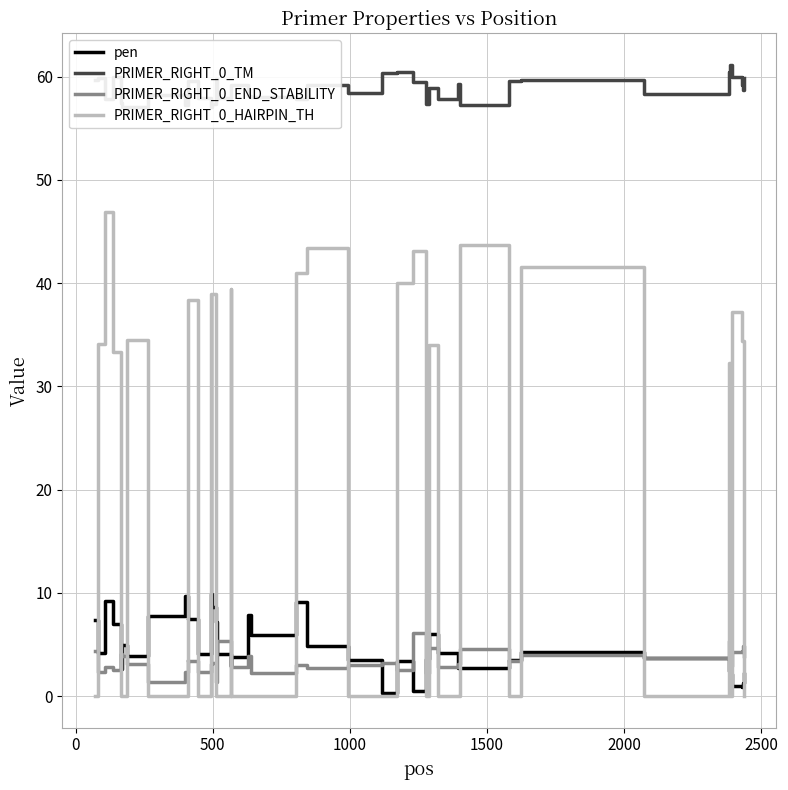

What are all the series names shown in the legend?

pen, PRIMER_RIGHT_0_TM, PRIMER_RIGHT_0_END_STABILITY, PRIMER_RIGHT_0_HAIRPIN_TH